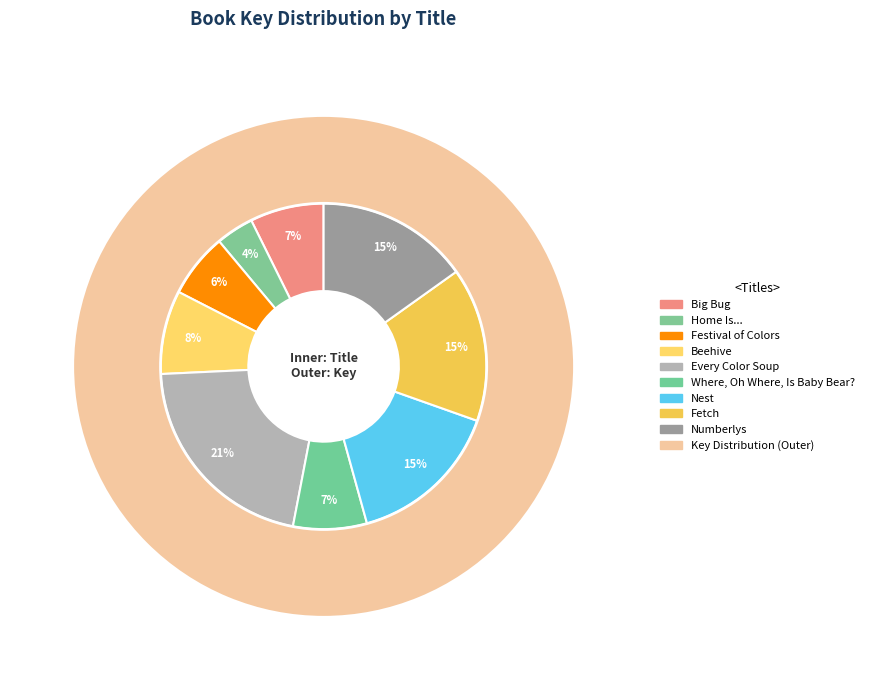

Is there a majority slice in this chart?

No